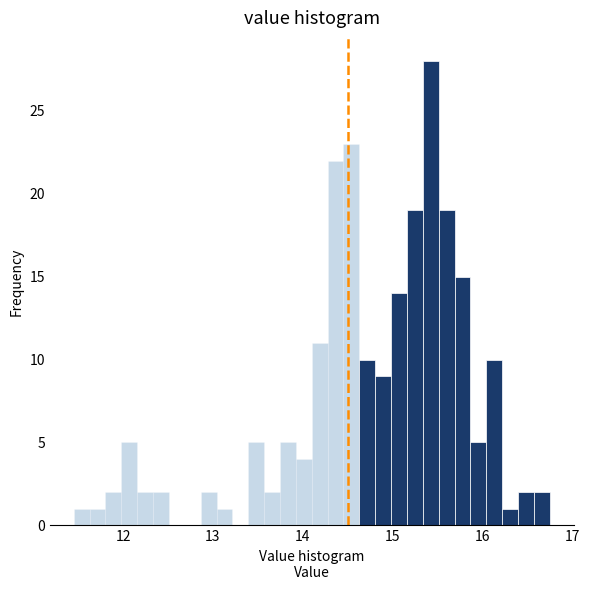

Read against the x-axis, roughly where is the centre of the tallest bar?

15.4